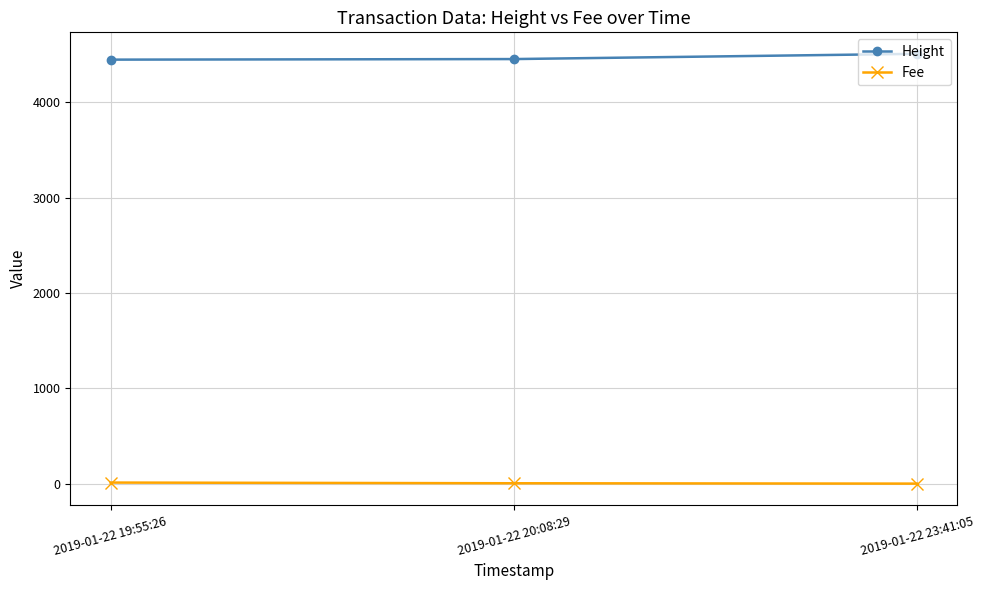

Rank the series at 2019-01-22 20:08:29 from highest to lowest value.

Height, Fee